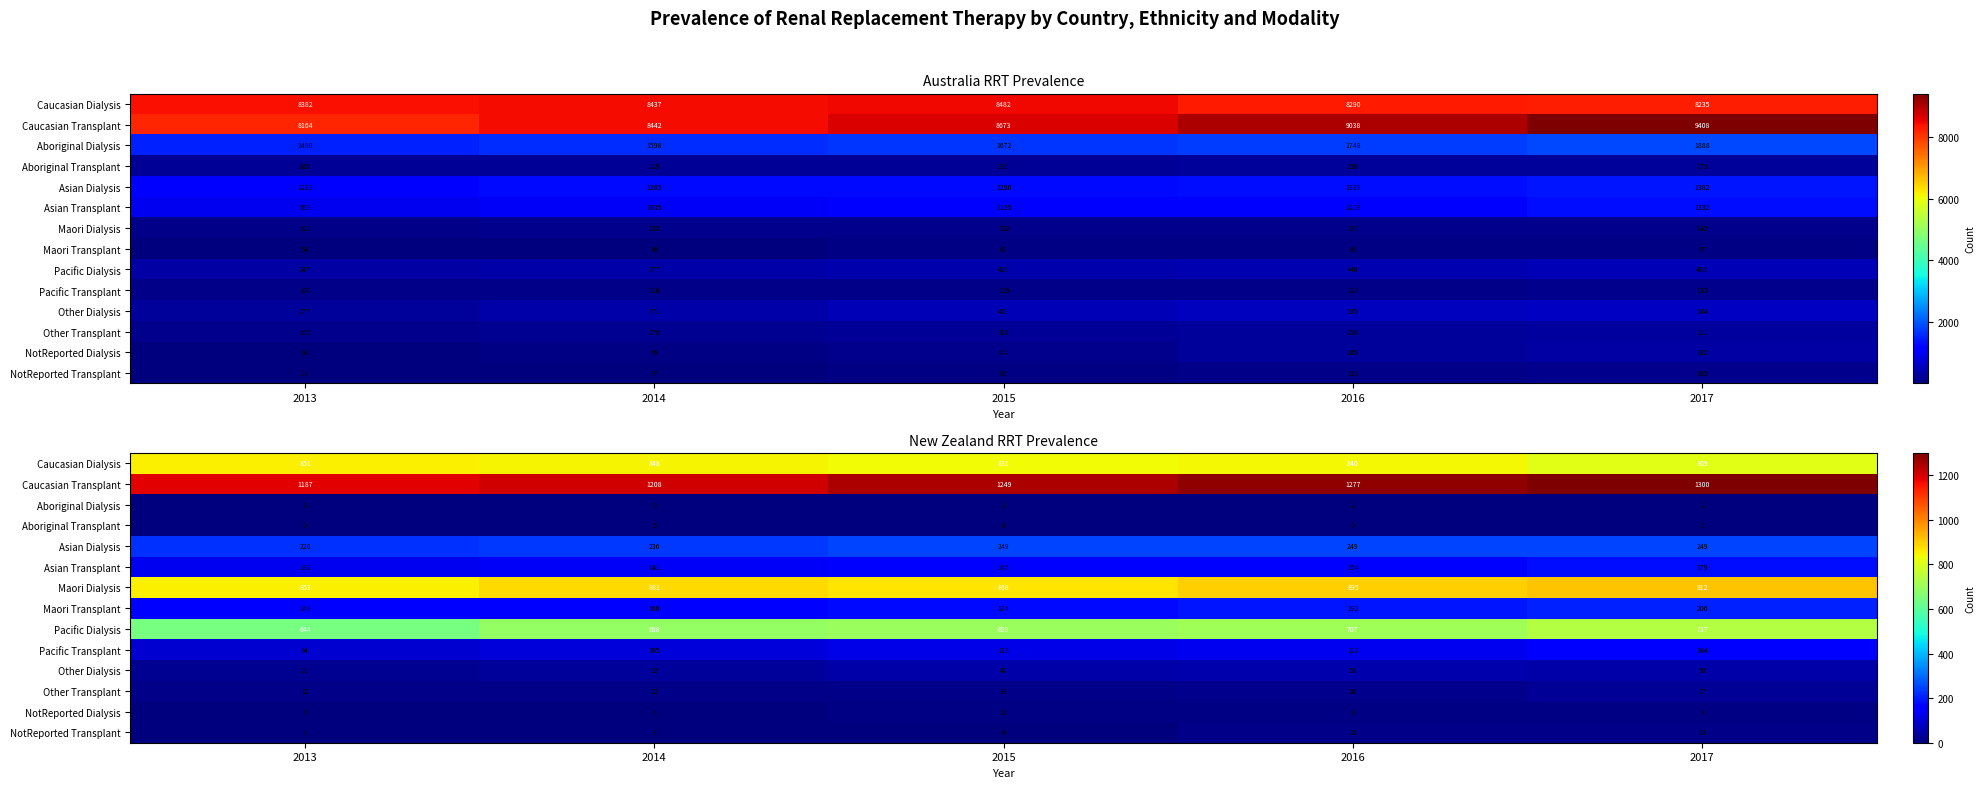

Count the number of data series in this chart.

14